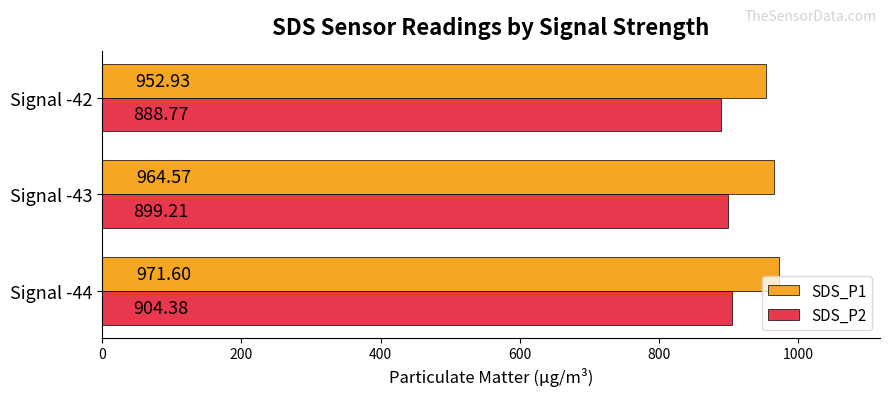

At how many categories does at least one series exceed 900?

3